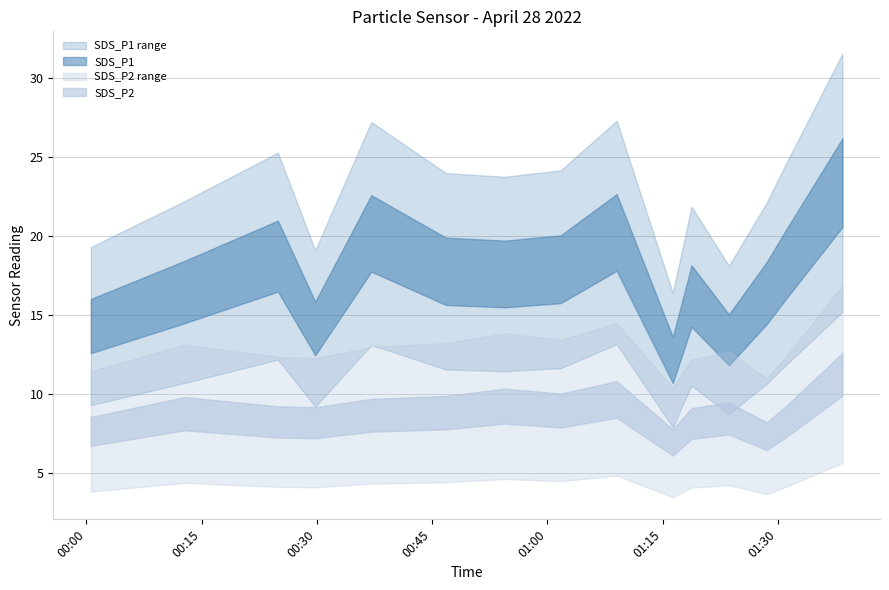

True or false: SDS_P1 and Humidity cross at least once.

False